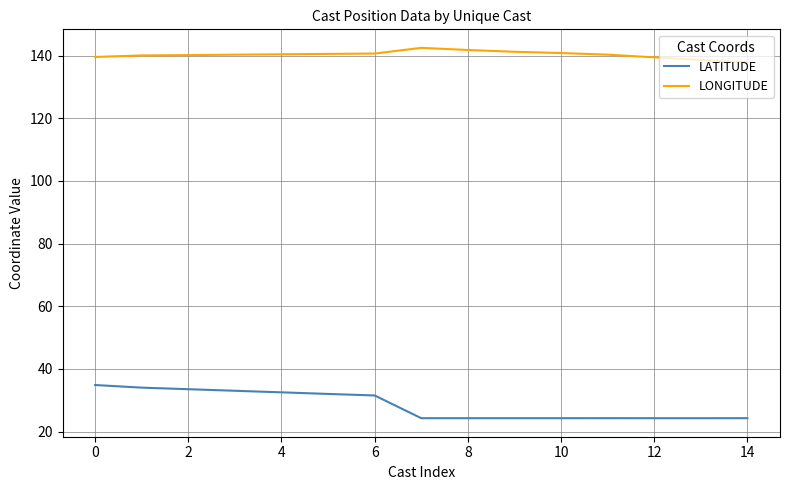

Does the chart have visible grid lines?

Yes